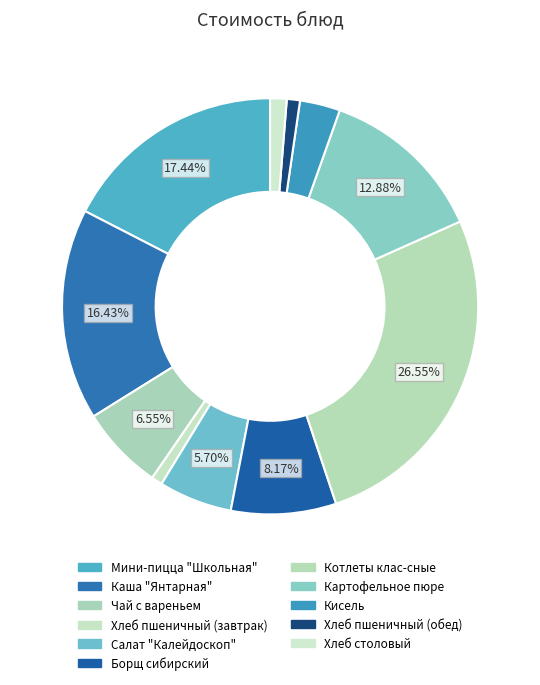

To the nearest percent, what percentage of the pie is Котлеты клас-сные?

27%